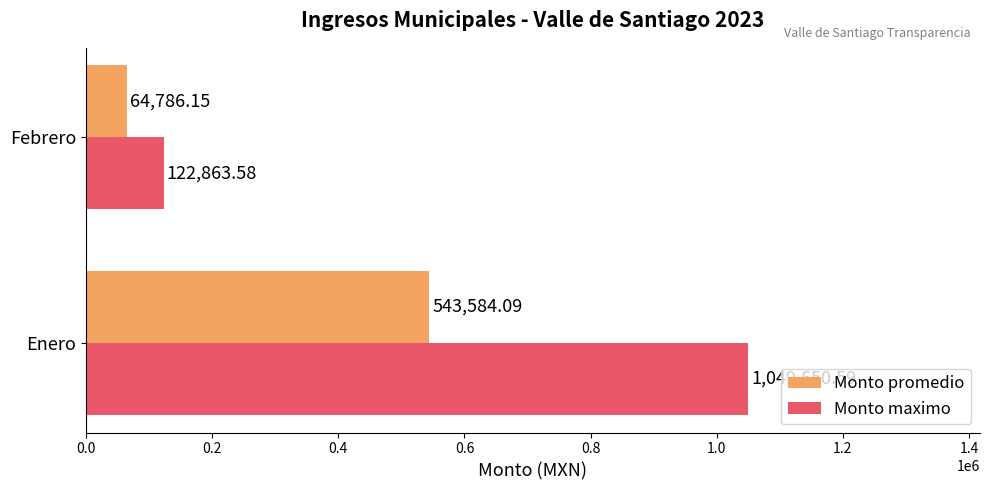

What are all the series names shown in the legend?

Monto promedio, Monto maximo